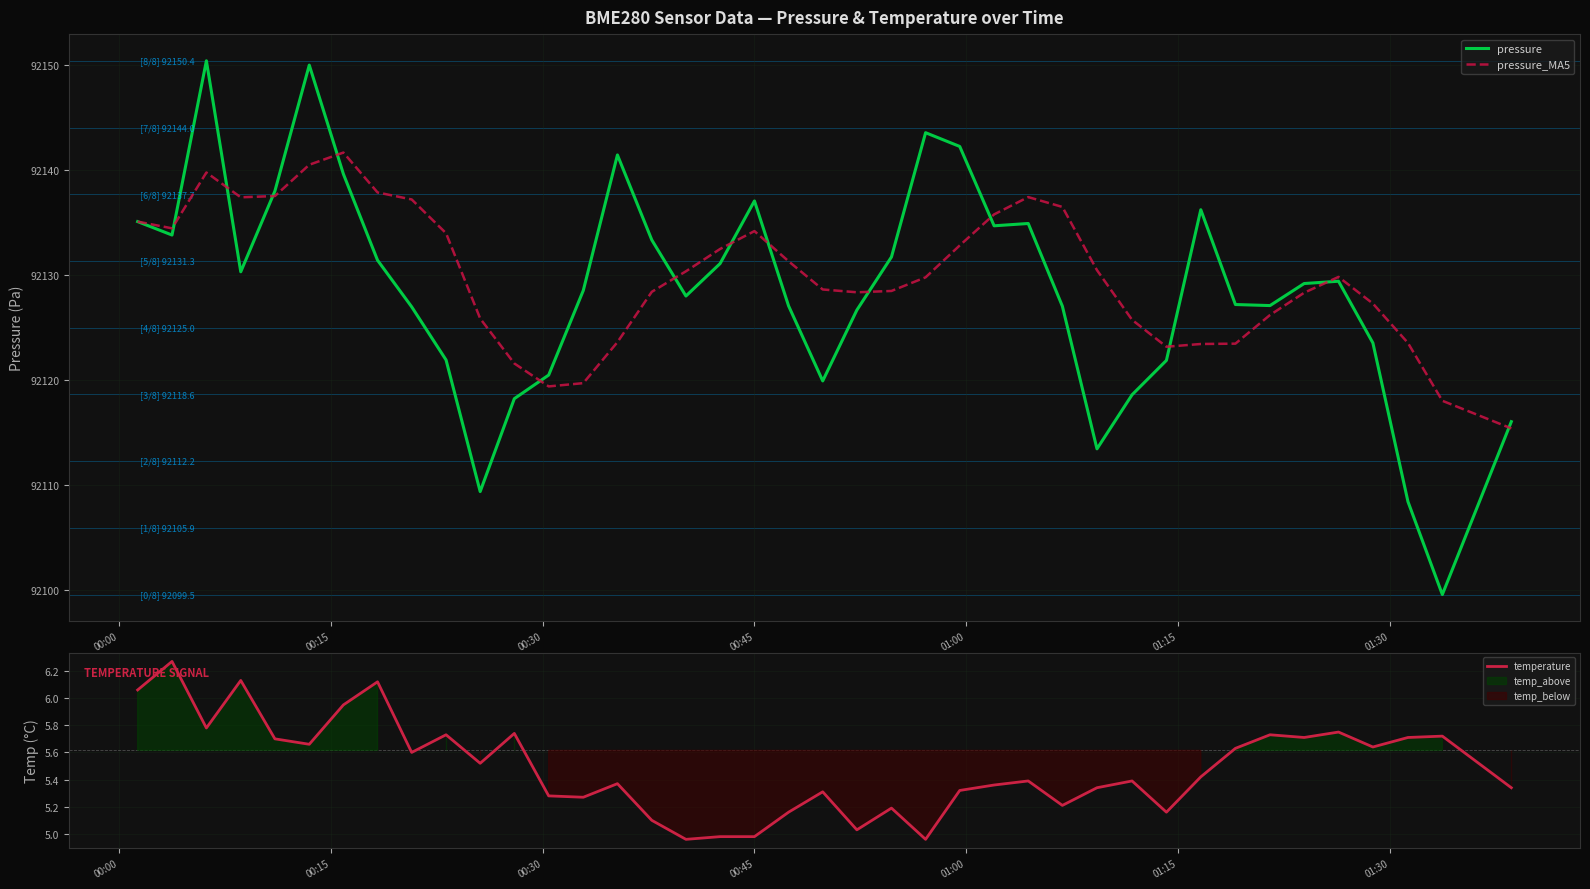

At how many categories does at least one series exceed 21796?

40